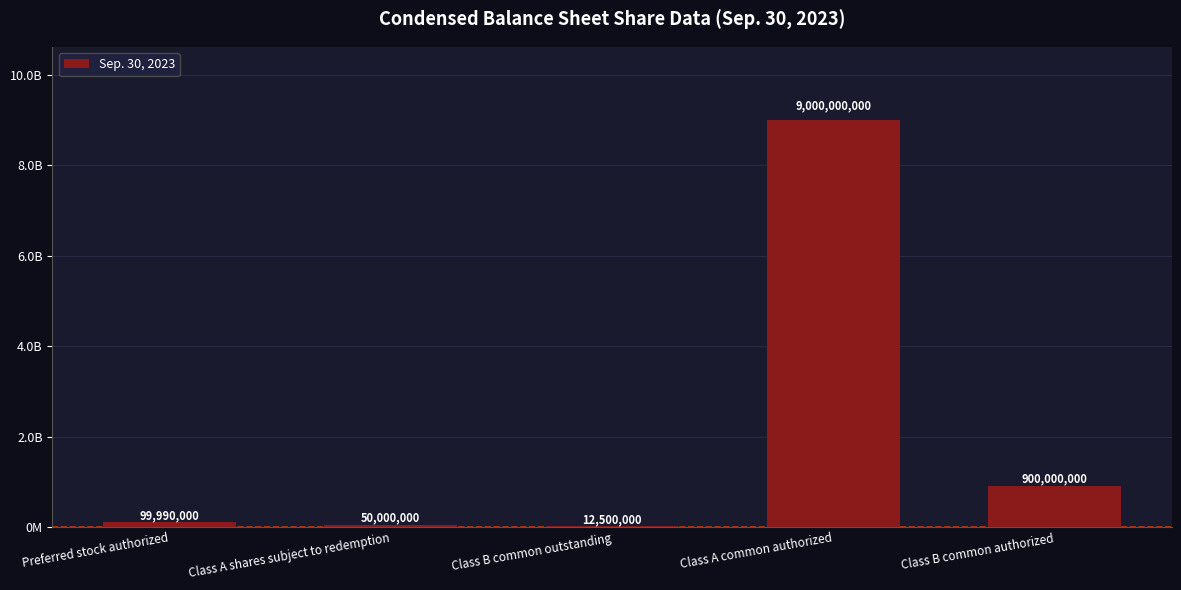

Which category has the lowest value across all series?

Class B common outstanding